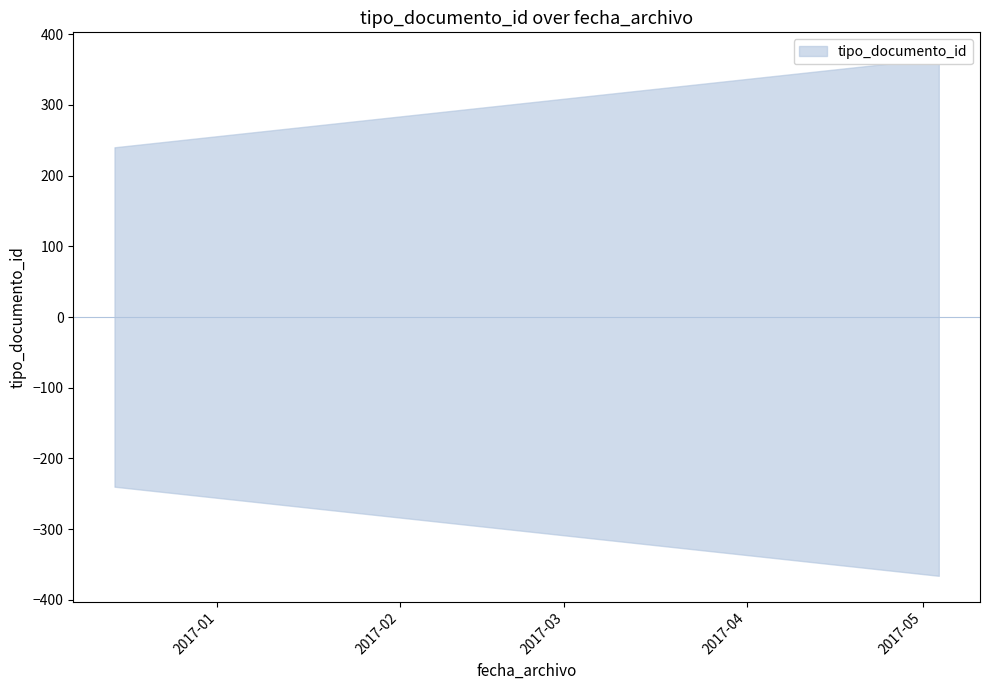

Does the chart display data point markers on the line(s)?

No